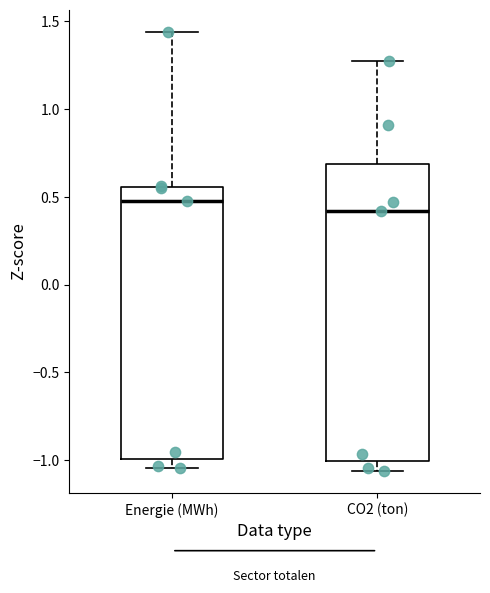

Which box's median line is the highest?

Energie (MWh)